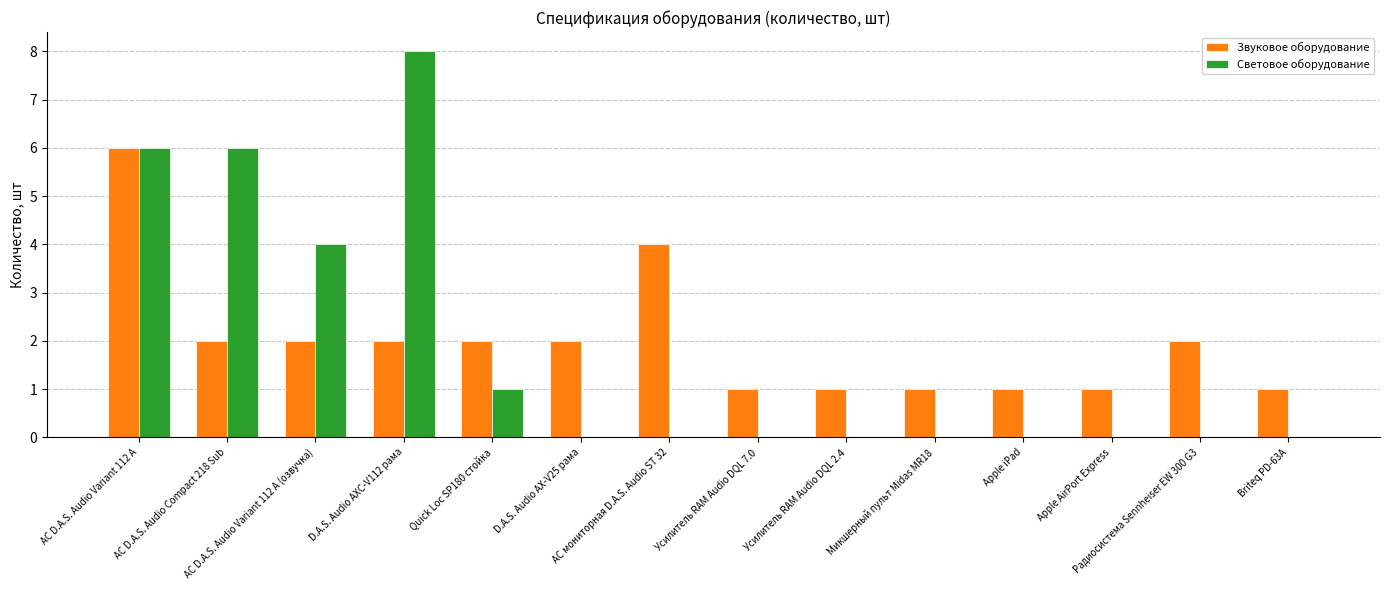

Reading left to right, extract all data points from this chart.

Звуковое оборудование: 6	2	2	2	2	2	4	1	1	1	1	1	2	1
Световое оборудование: 6	6	4	8	1	0	0	0	0	0	0	0	0	0